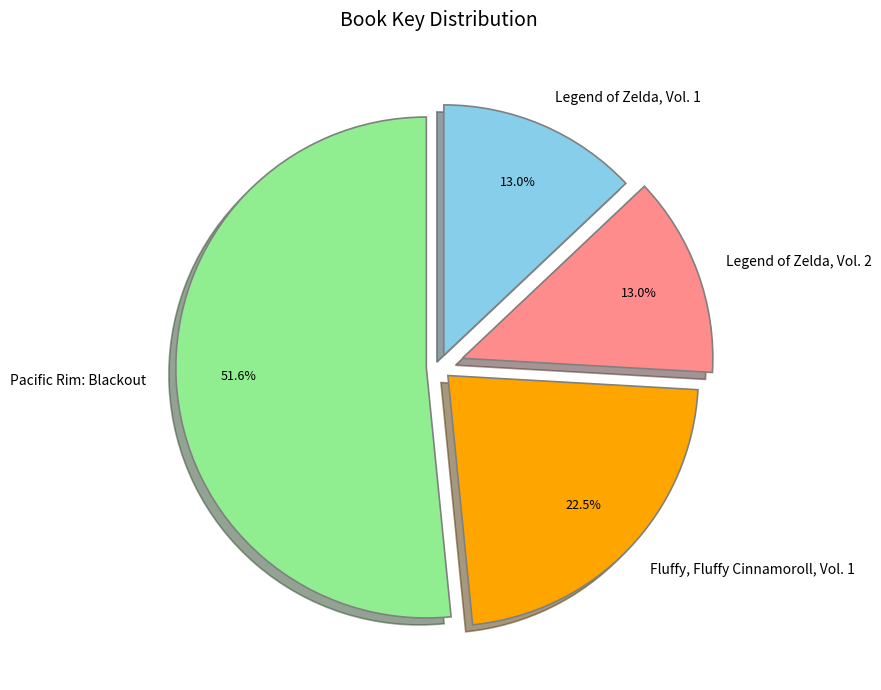

Which category has the biggest portion of the pie?

Pacific Rim: Blackout